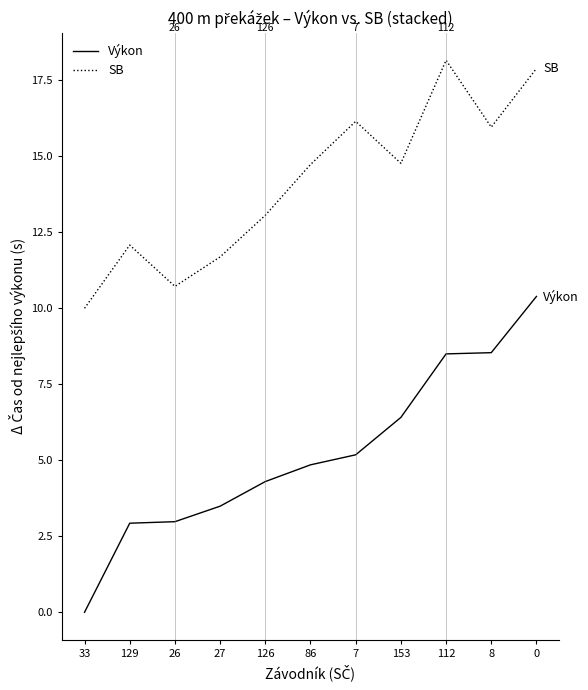

Does the chart display data point markers on the line(s)?

No